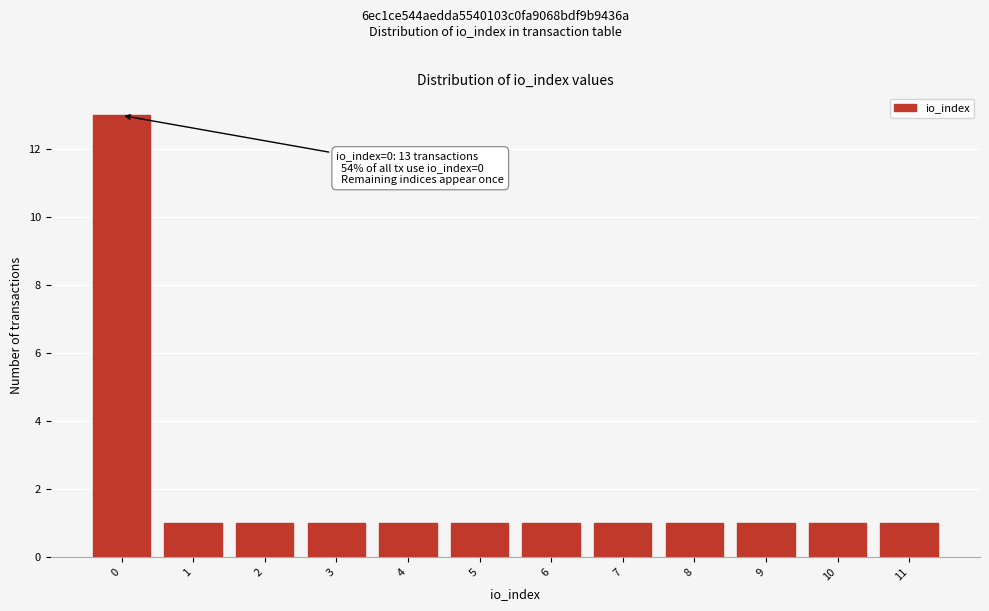

Reading left to right, extract all data points from this chart.

0=13	1=1	2=1	3=1	4=1	5=1	6=1	7=1	8=1	9=1	10=1	11=1